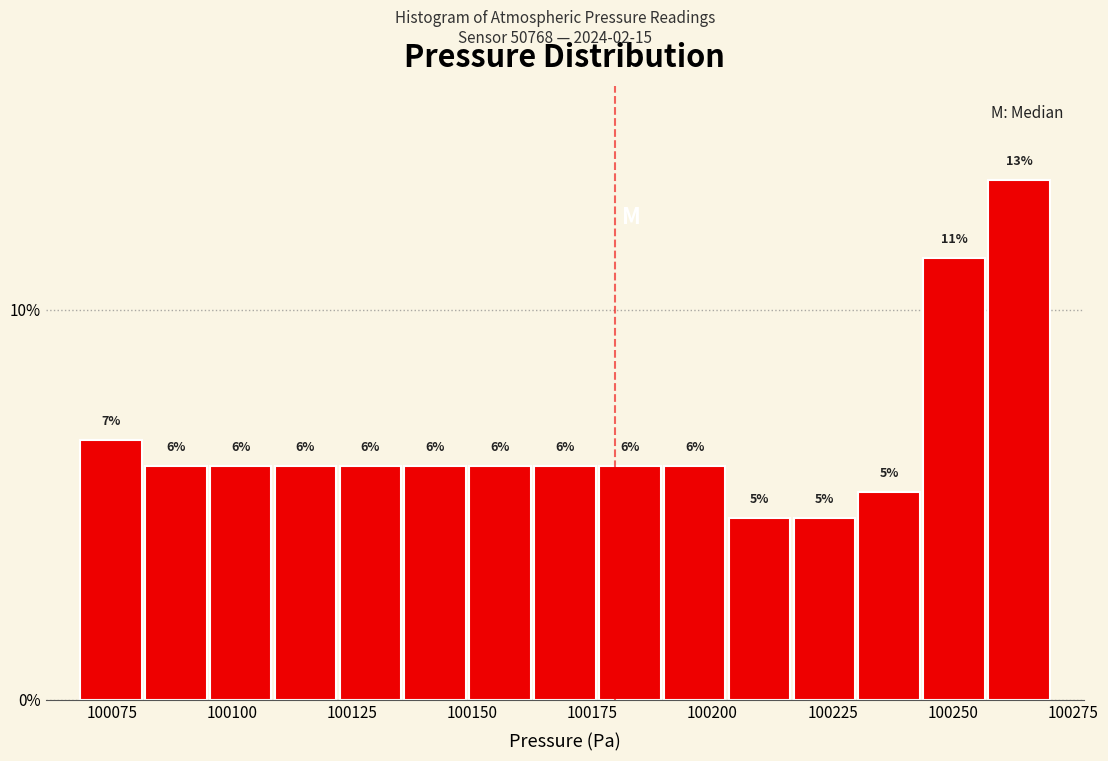

Read against the x-axis, roughly where is the centre of the tallest bar?

100265